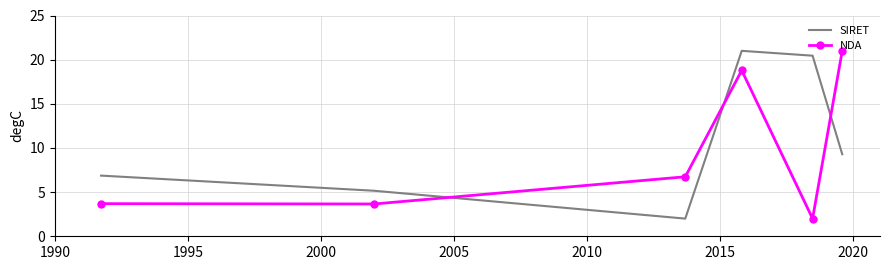

How many times do NDA and SIRET cross each other?

3